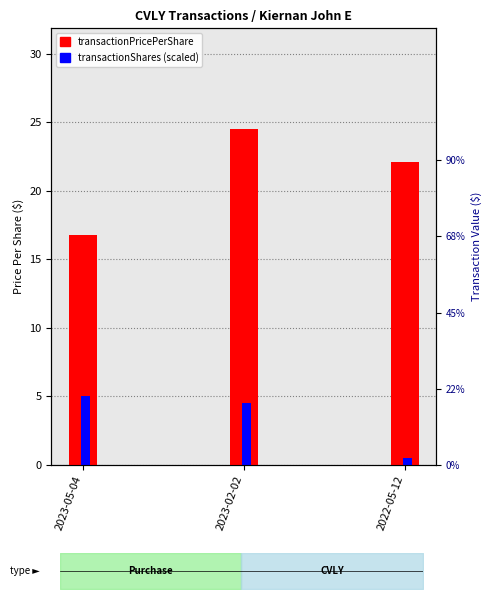

The transactionPricePerShare series shows 24.0 at 2023-05-04. True or false?

False